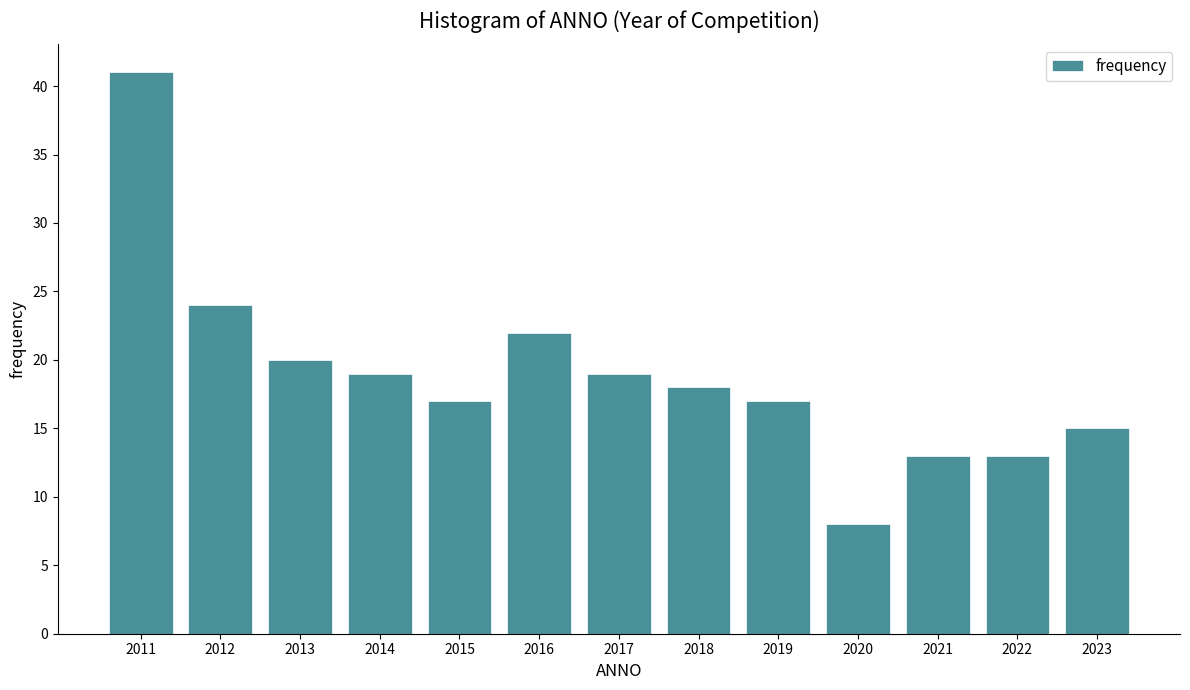

Reading left to right, extract all data points from this chart.

41	24	20	19	17	22	19	18	17	8	13	13	15